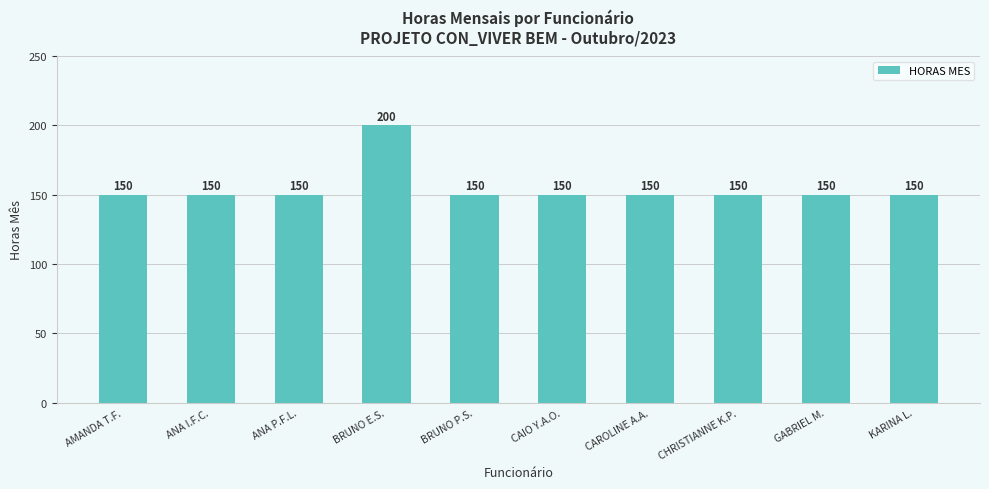

Are the bars horizontal?

No